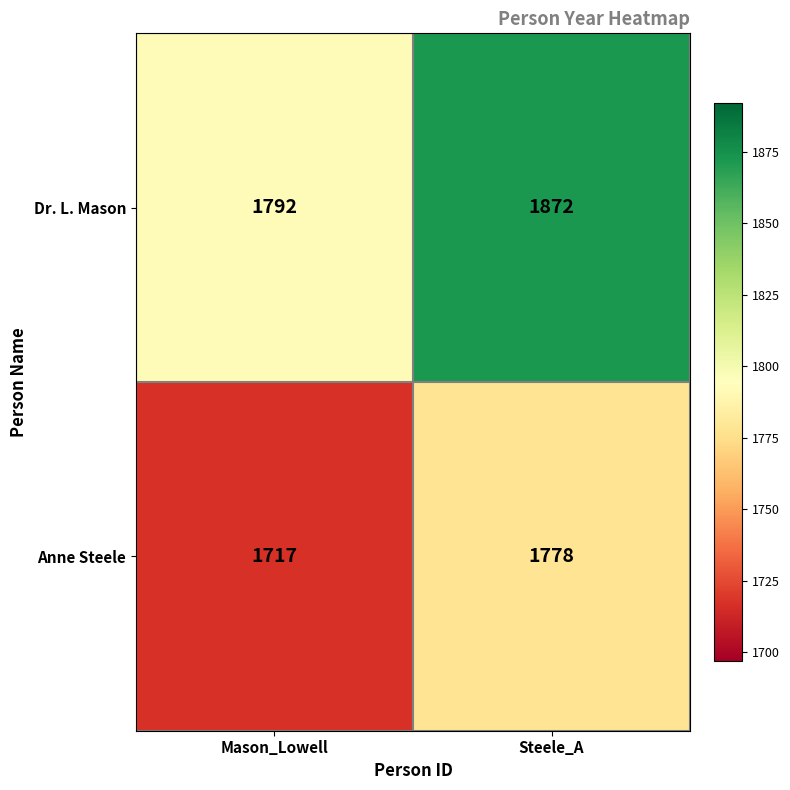

What is the difference between the maximum and minimum values in the Dr. L. Mason series?

80